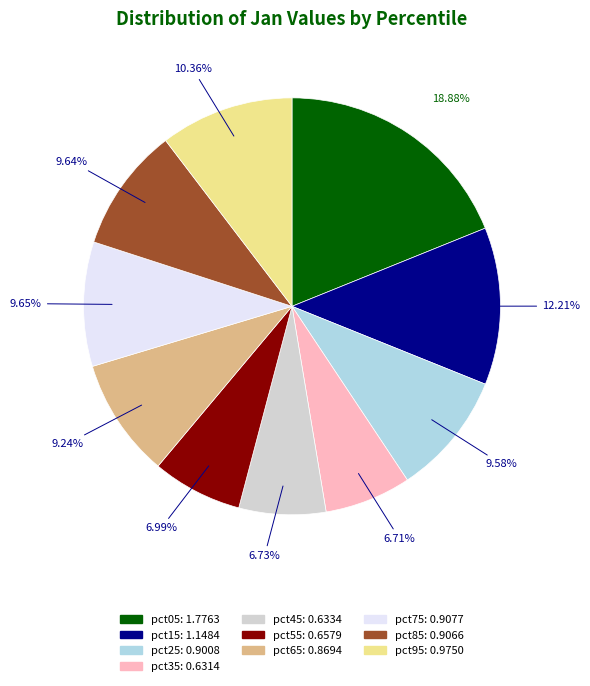

To the nearest percent, what is the combined percentage of pct15 and pct05?

31%